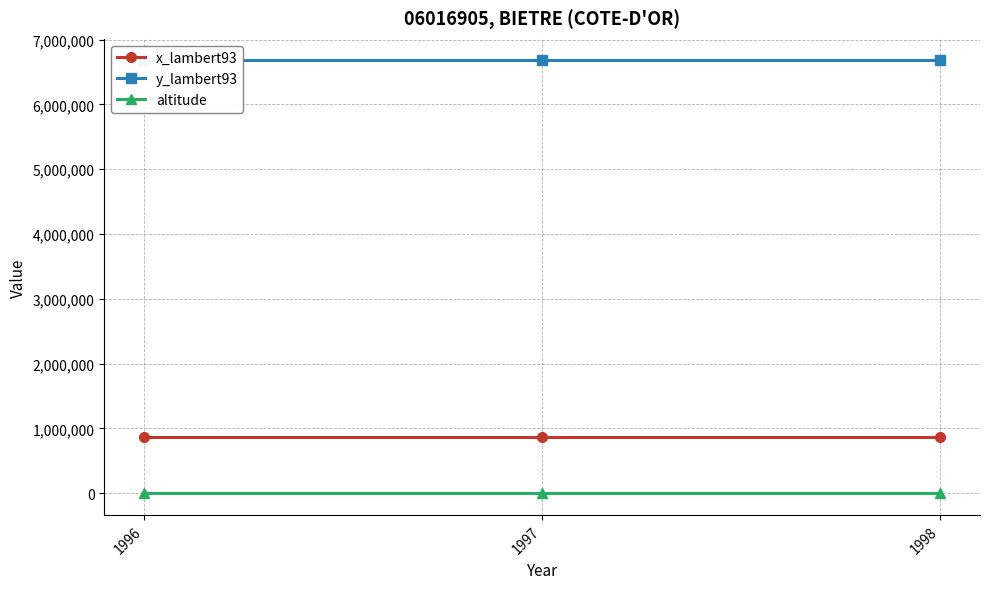

How many distinct data groups are displayed?

3